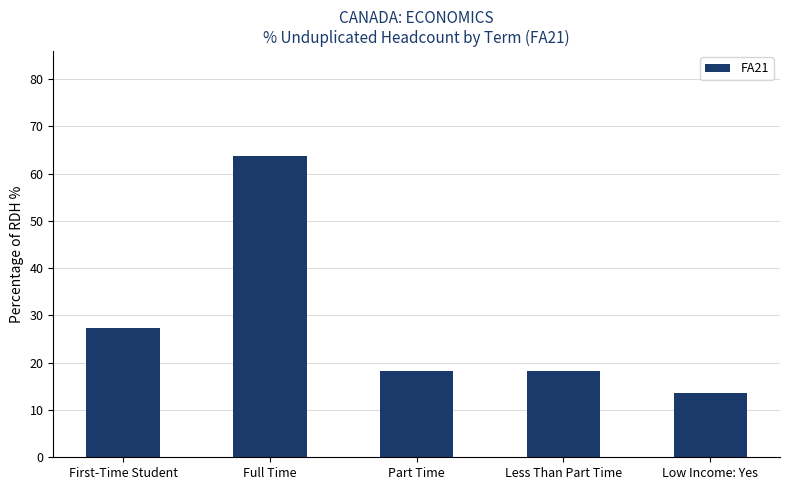

What value does the data have at Part Time?

18.2